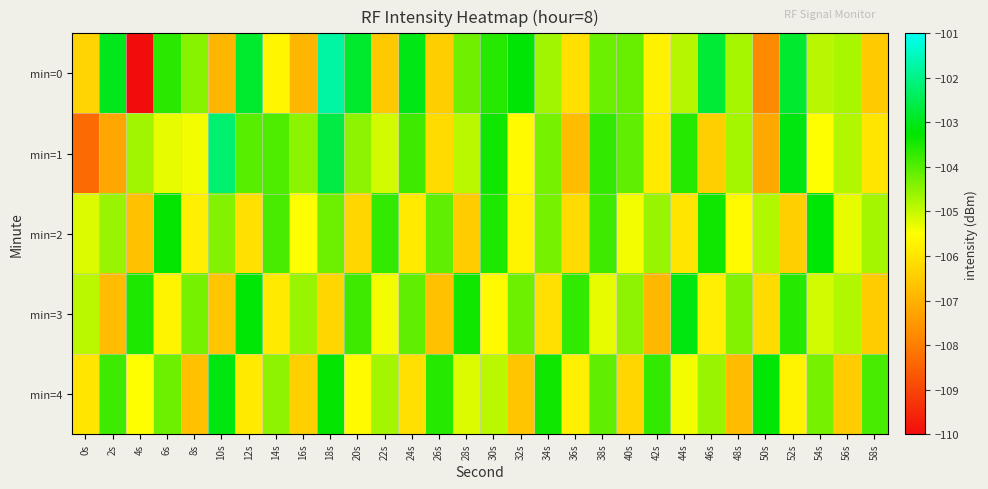

Which series has the widest spread of values?

min=0